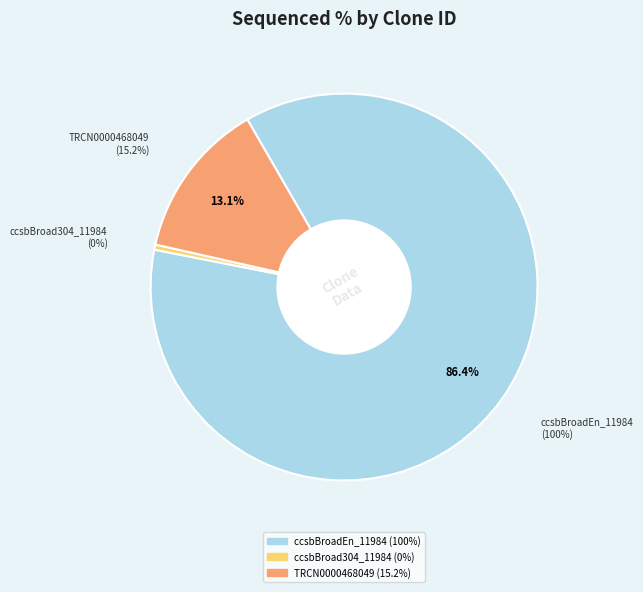

What is the largest slice in the pie chart?

ccsbBroadEn_11984